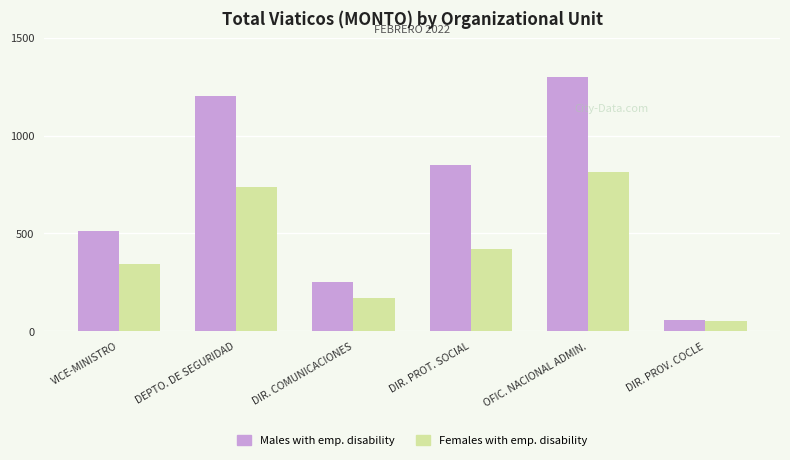

What is the difference between the maximum and minimum values in the Males with emp. disability series?

1243.5